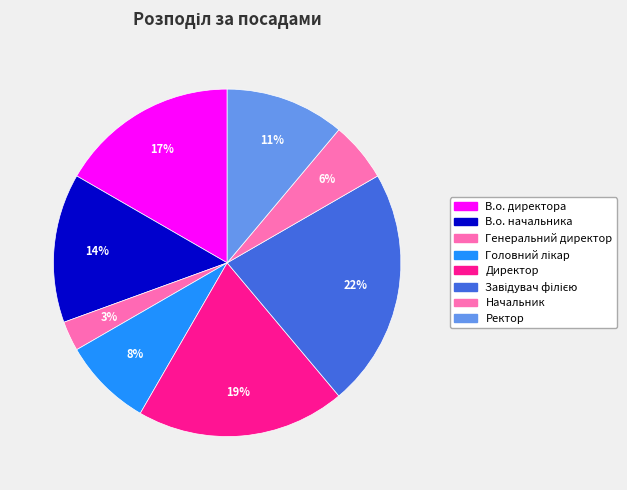

Which category has the biggest portion of the pie?

Завідувач філією